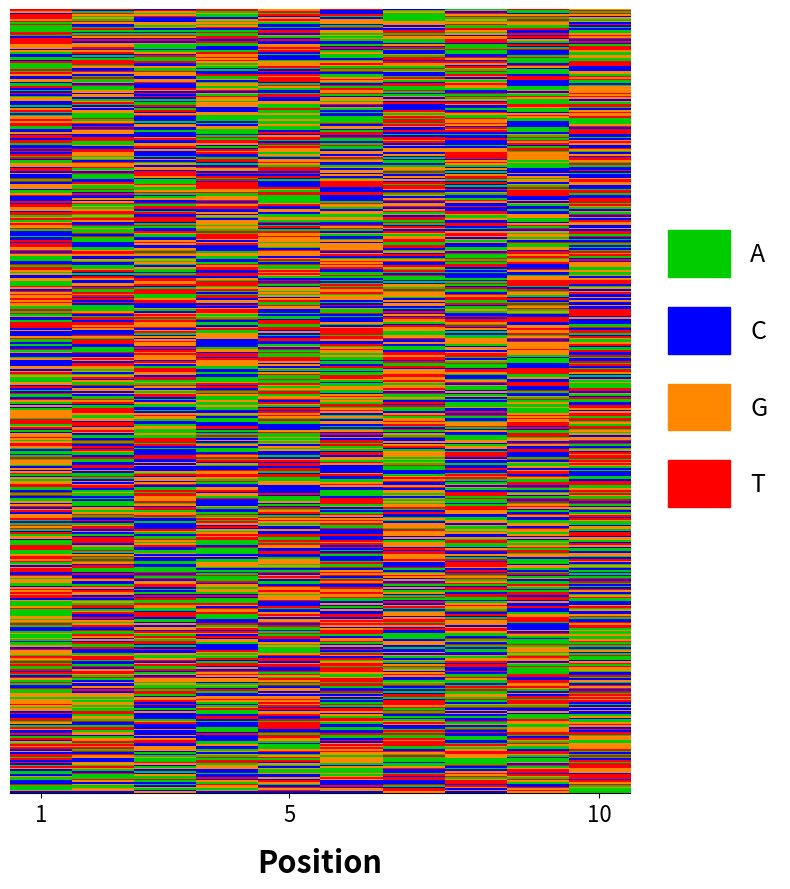

True or false: 08d54ed23d8adea54d1d53d8780d66a0708b382 has a value of 129 at 3.

True